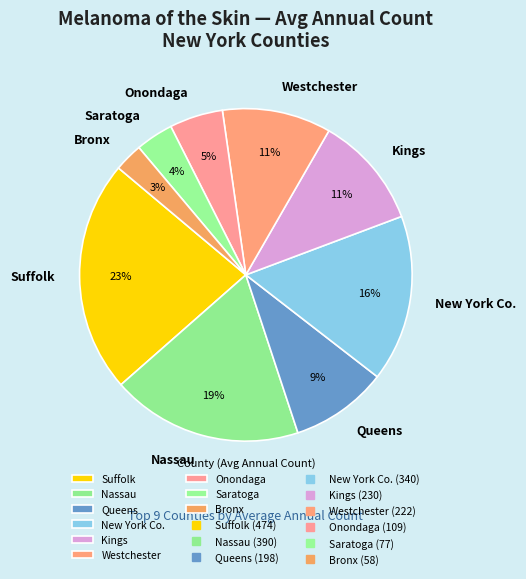

Which category has the biggest portion of the pie?

Suffolk